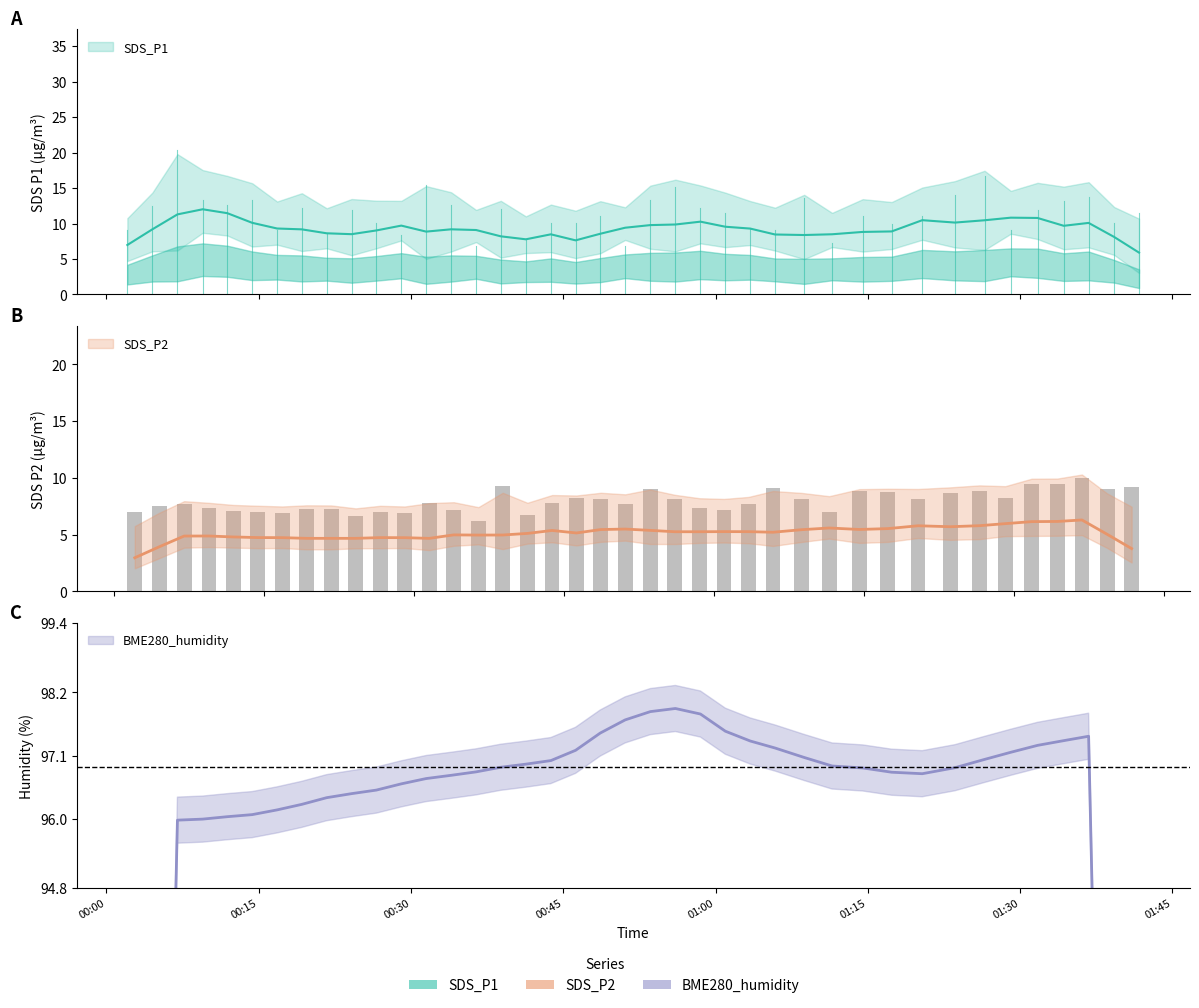

At which category does the chart reach its peak across all series?

00:53